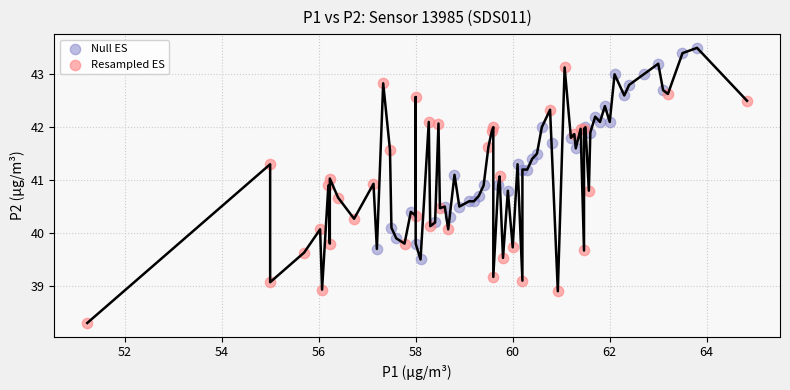

What are all the series names shown in the legend?

Null ES, Resampled ES